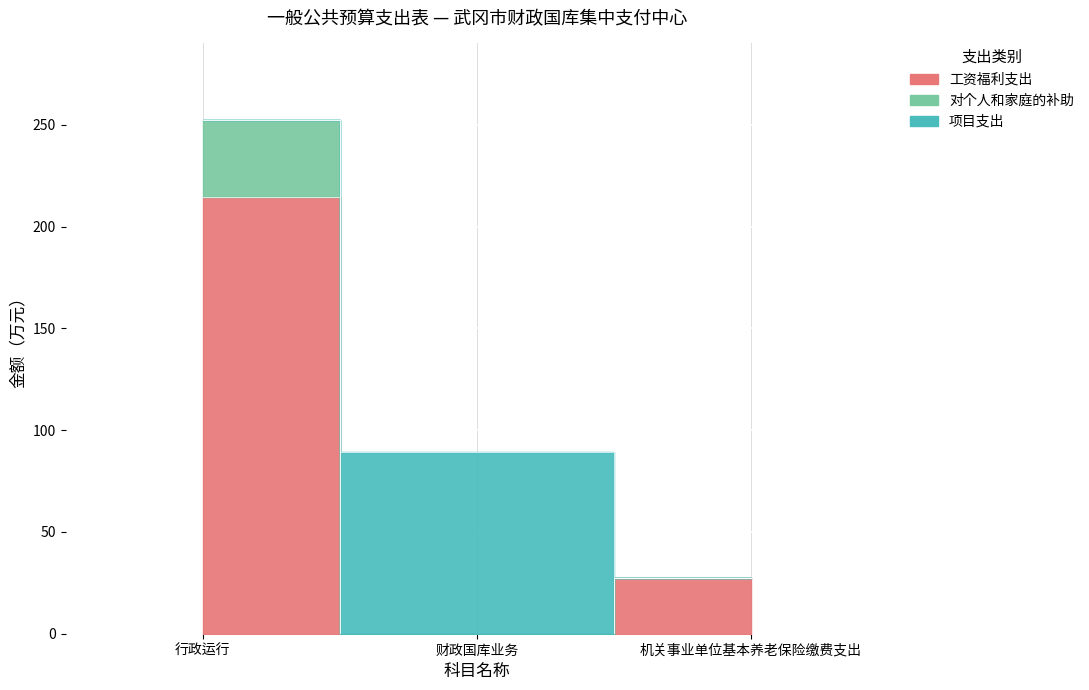

How many values in the 工资福利支出 series are below 27?

1